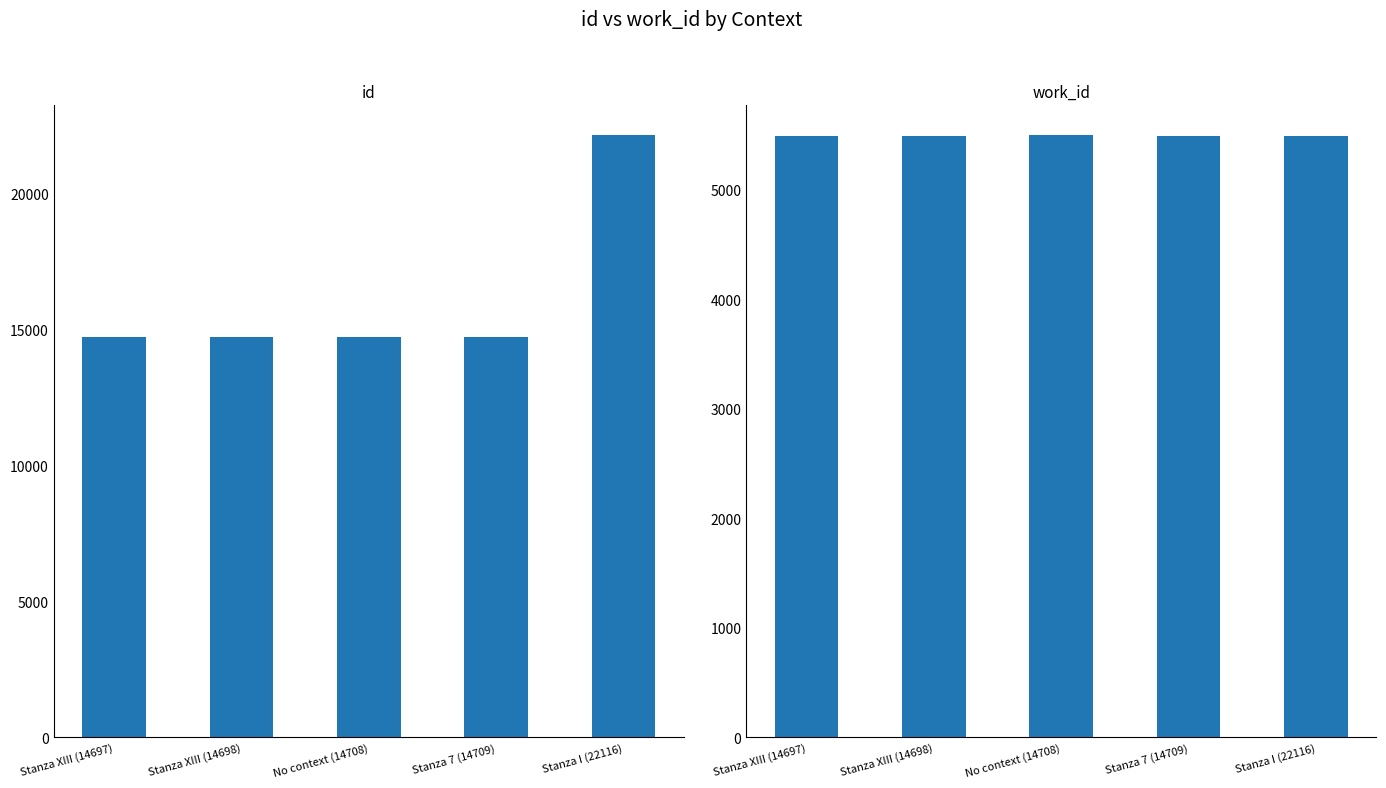

What position from the left is No context (14708)?

3